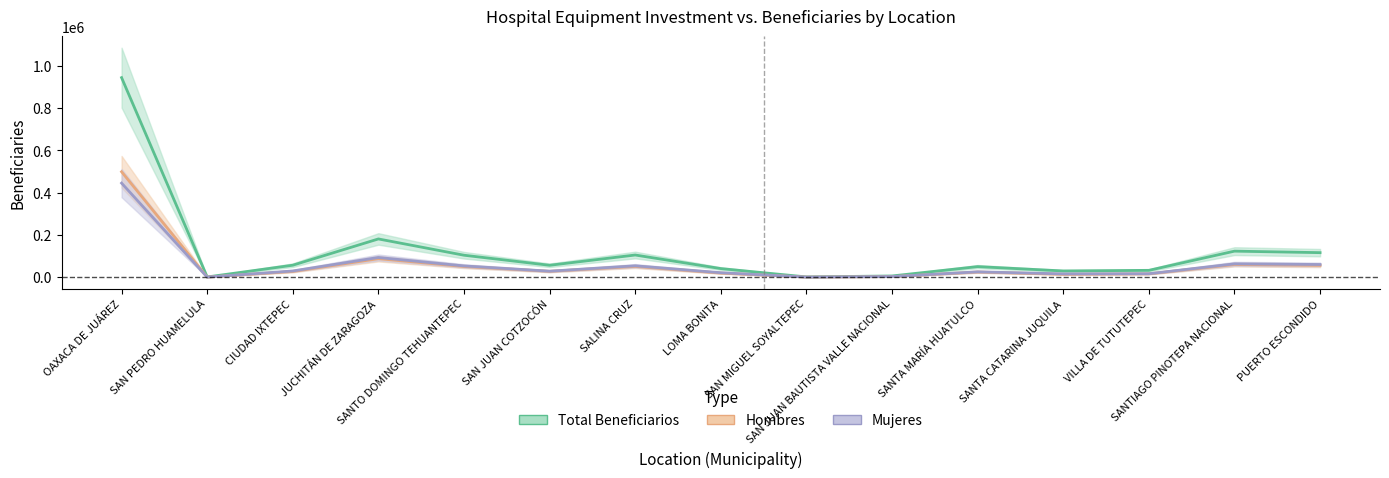

Where is Mujeres nearest to the value 222870?

JUCHITÁN DE ZARAGOZA